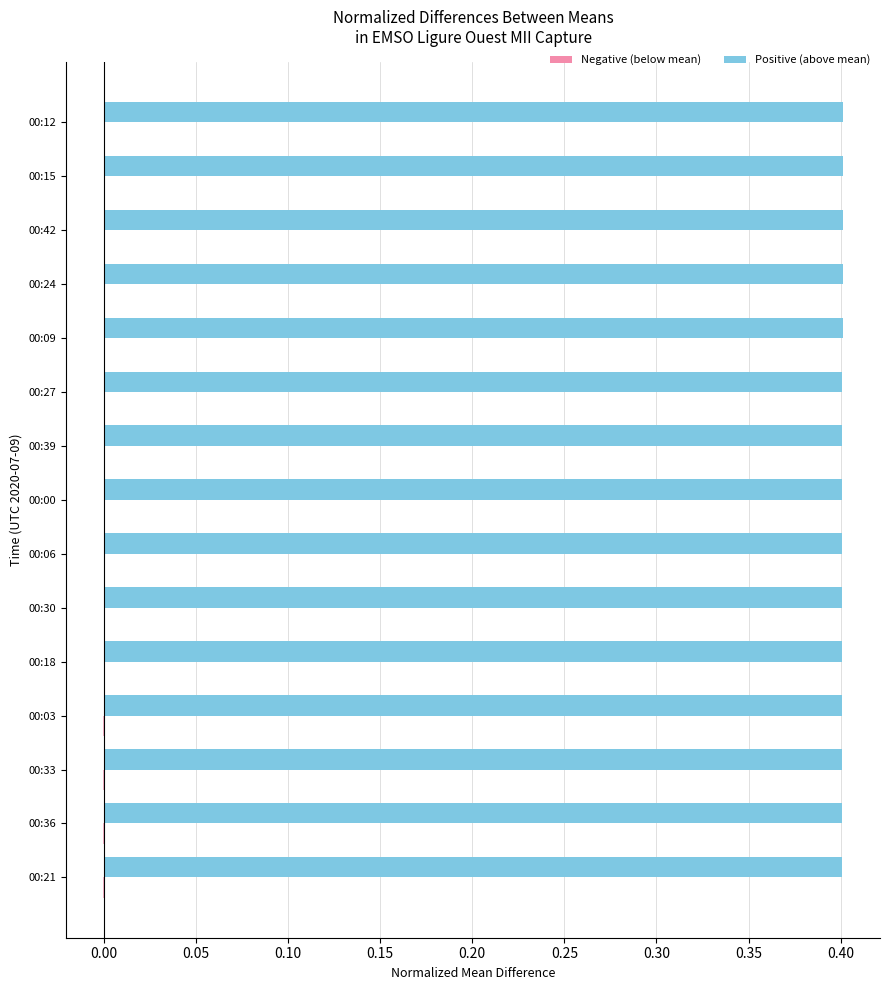

How many series are shown in this chart?

2